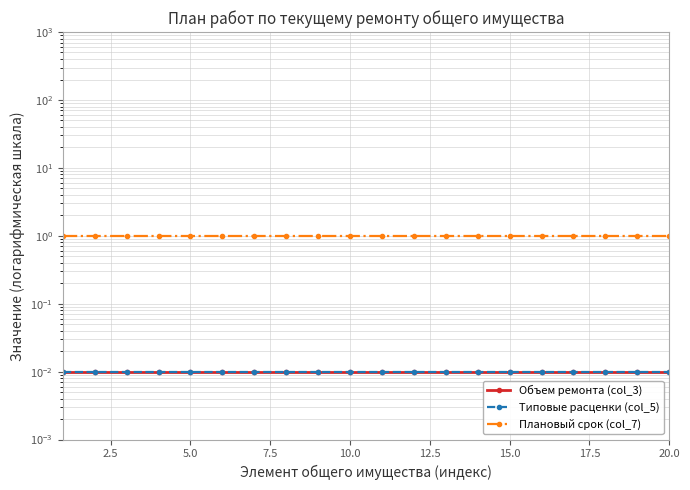

Which series has the largest range (max minus min)?

Объем ремонта (col_3)